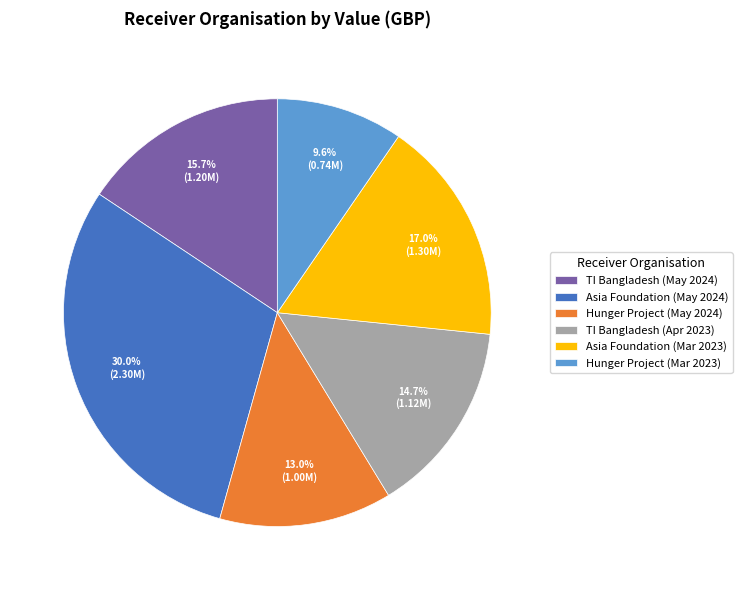

What percentage is NOT represented by TI Bangladesh (Apr 2023)?

85.3%